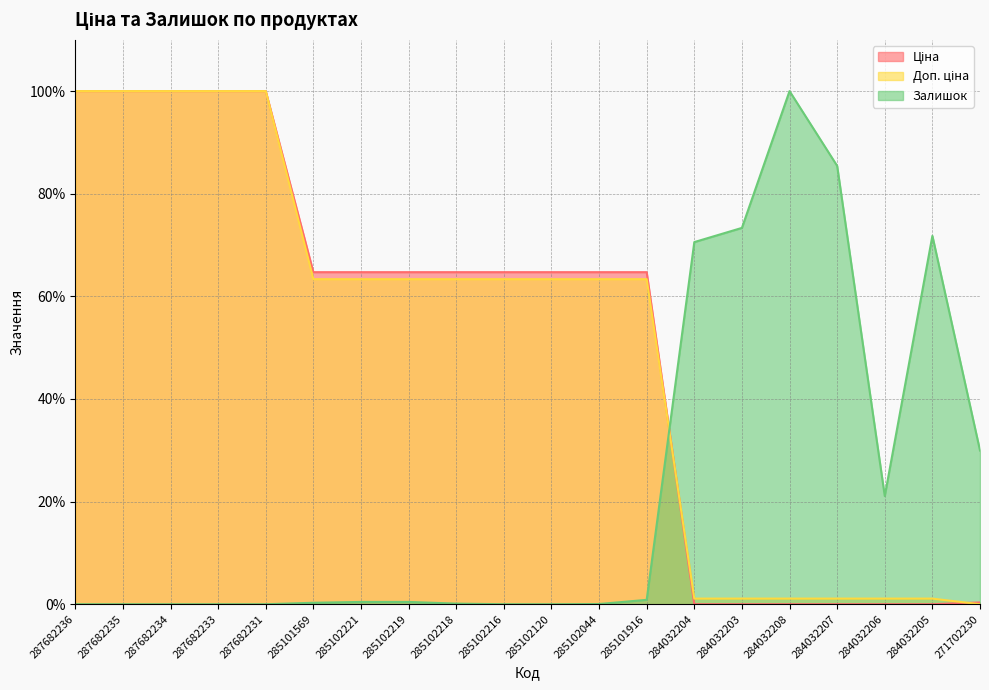

Where is Доп. ціна nearest to the value 50?

285101569